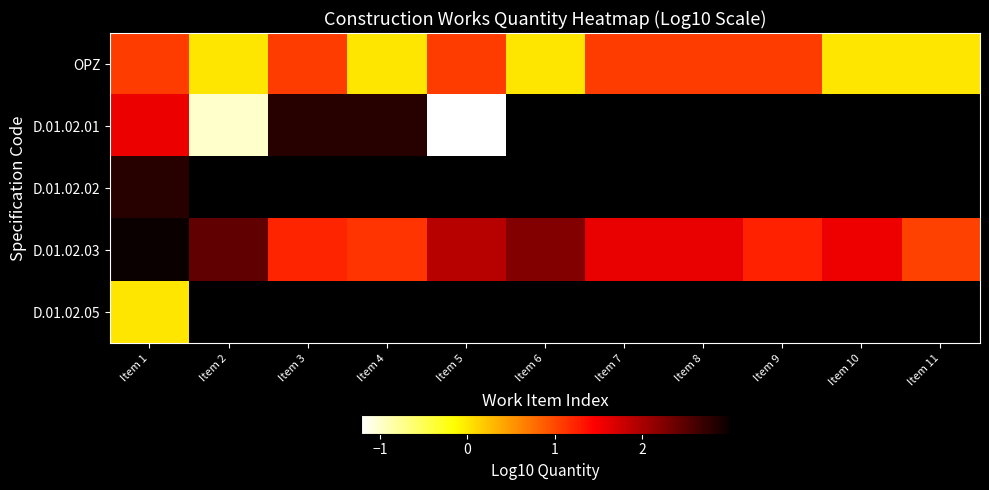

Which series has the largest range (max minus min)?

D.01.02.01